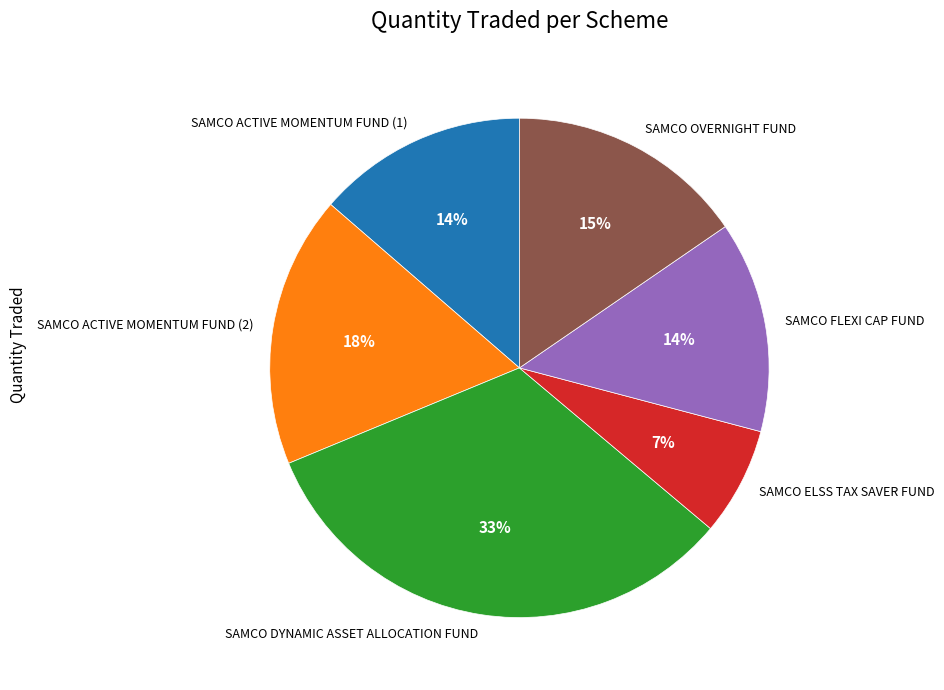

How many slices are in this pie chart?

6